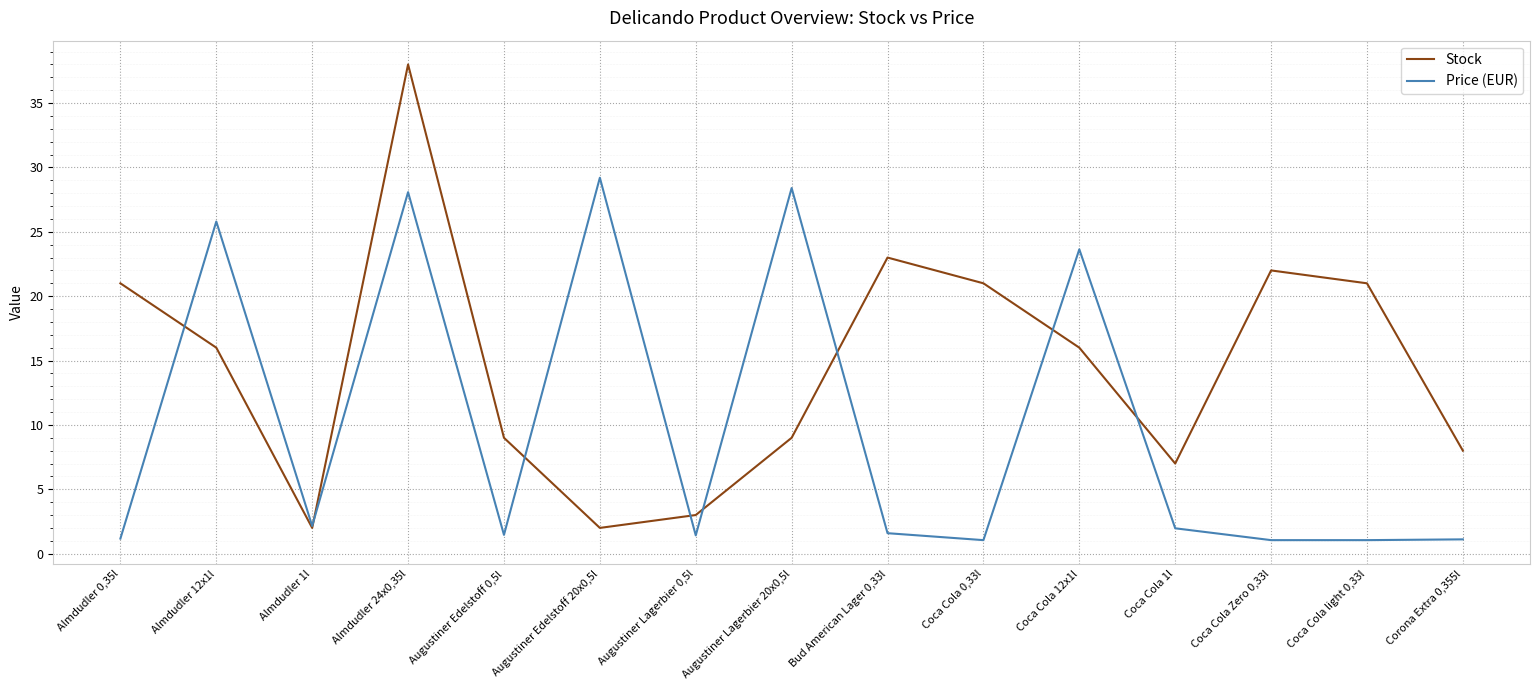

At which category is the sum across all series the highest?

Almdudler 24x0,35l